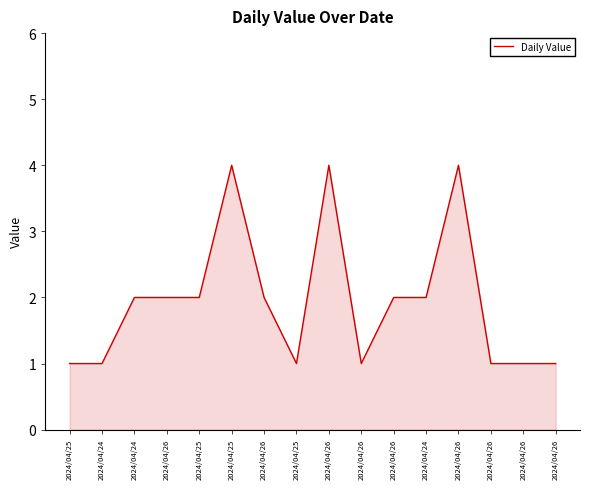

The value at 2024/04/26 is 2. True or false?

True